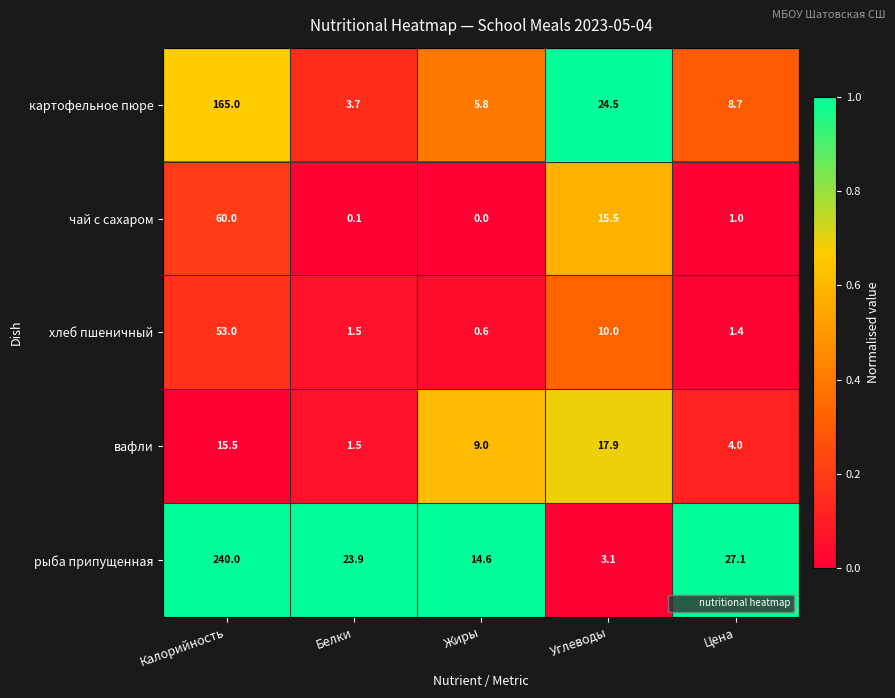

At which label does картофельное пюре first exceed 8?

Калорийность